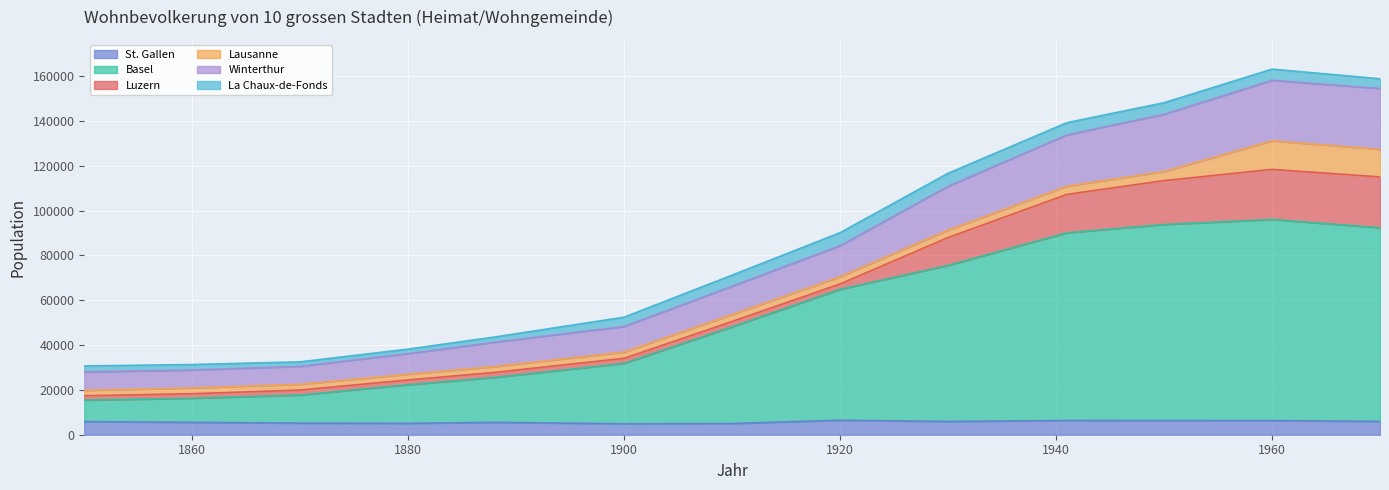

What is the lowest value of the St. Gallen series?

4893